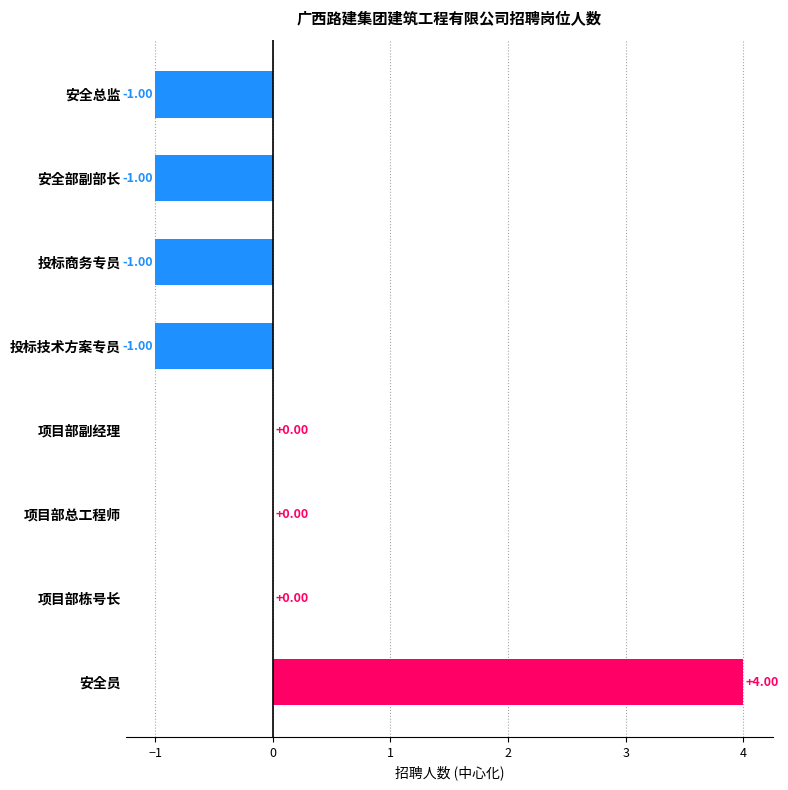

Which has a higher value, 安全员 or 安全部副部长?

安全员